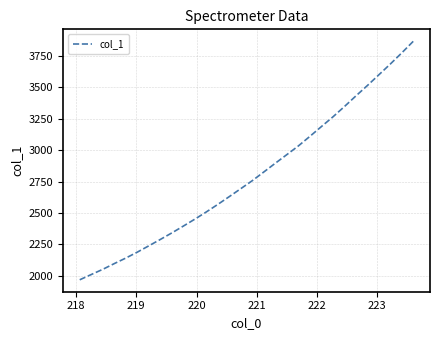

How many series are shown in this chart?

1